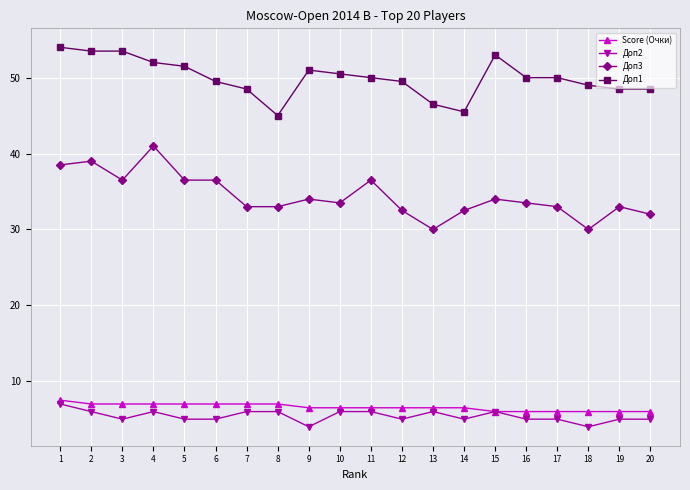

What is the value of the Доп2 point at the 3rd from the left?

5.0